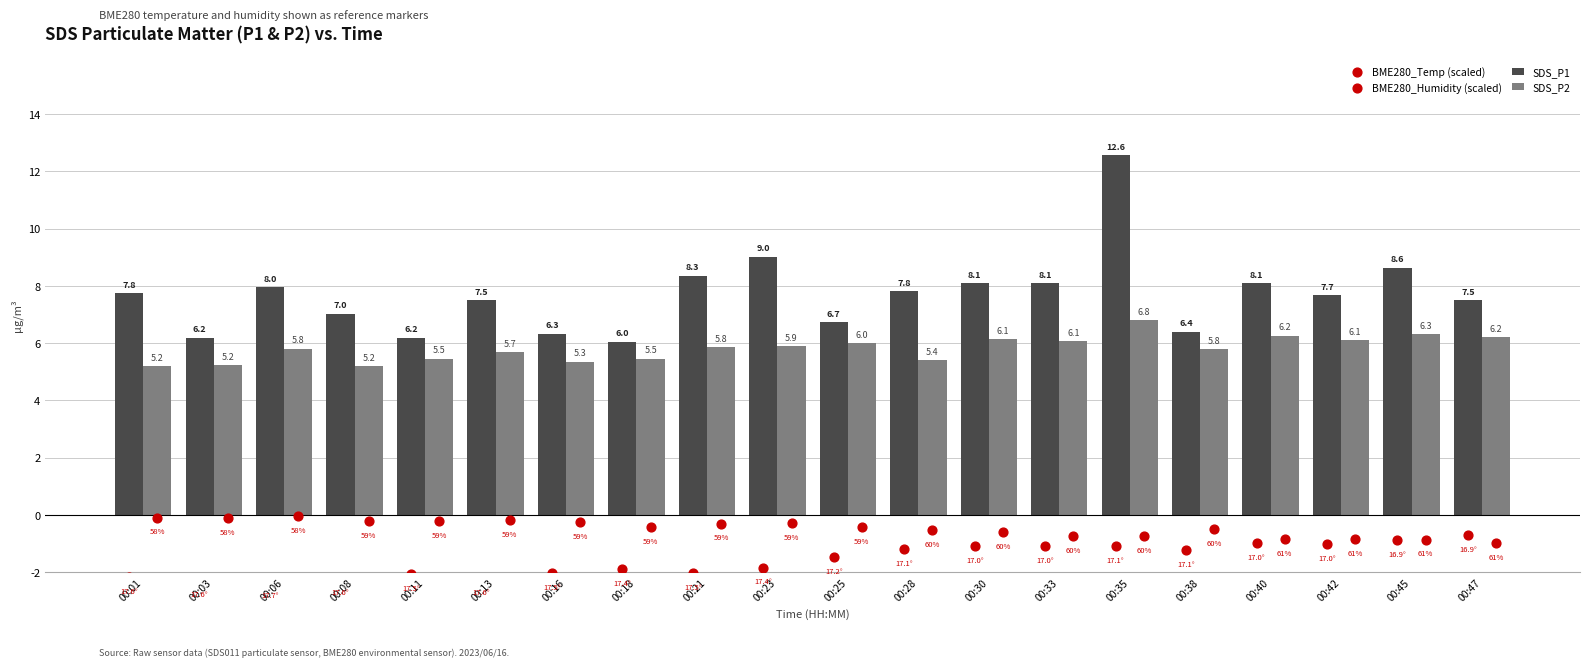

At which category is the sum across all series the highest?

00:35